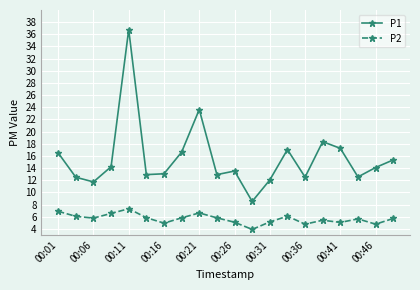

What is the difference between the maximum and minimum values in the P2 series?

3.4